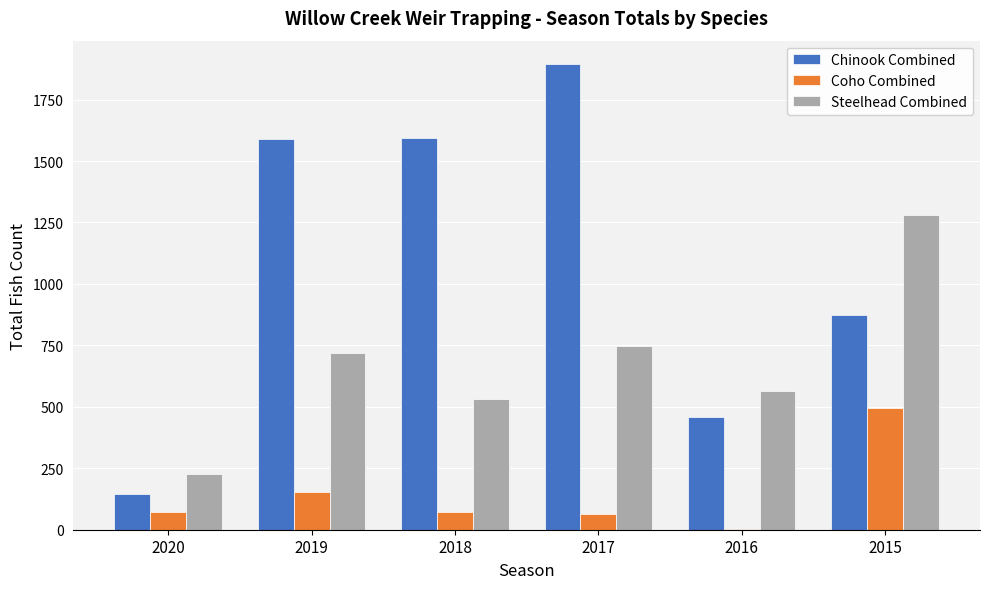

True or false: Chinook Combined has a value of 459 at 2016.

True